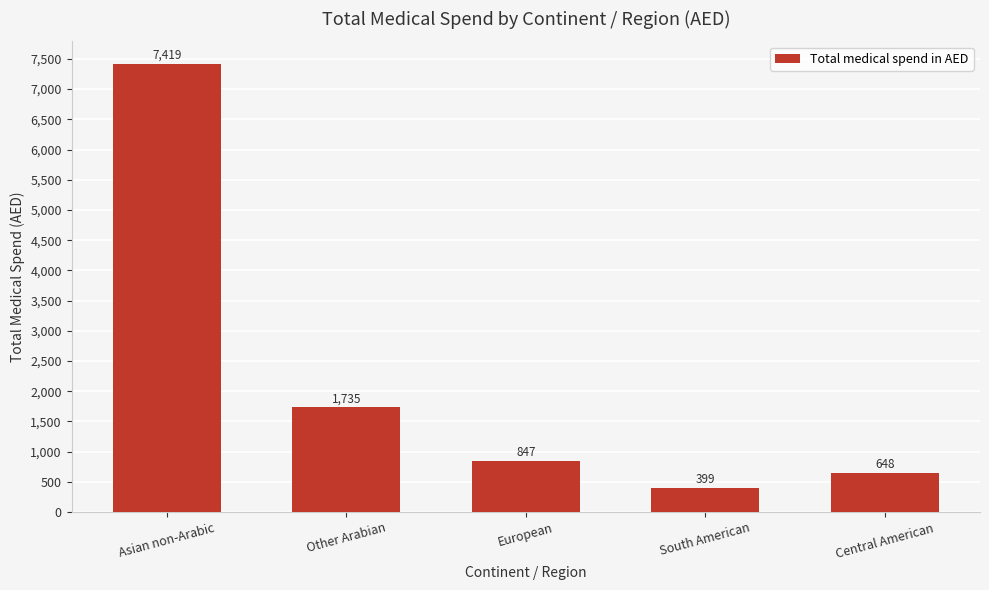

What is the ratio of the value at Other Arabian to the value at Asian non-Arabic?

0.2